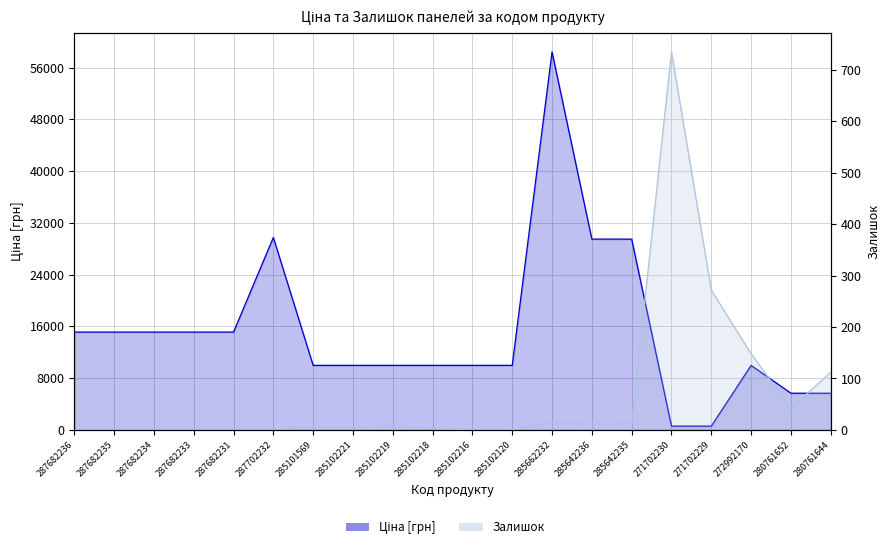

Which category has the lowest value in the Ціна series?

271702230